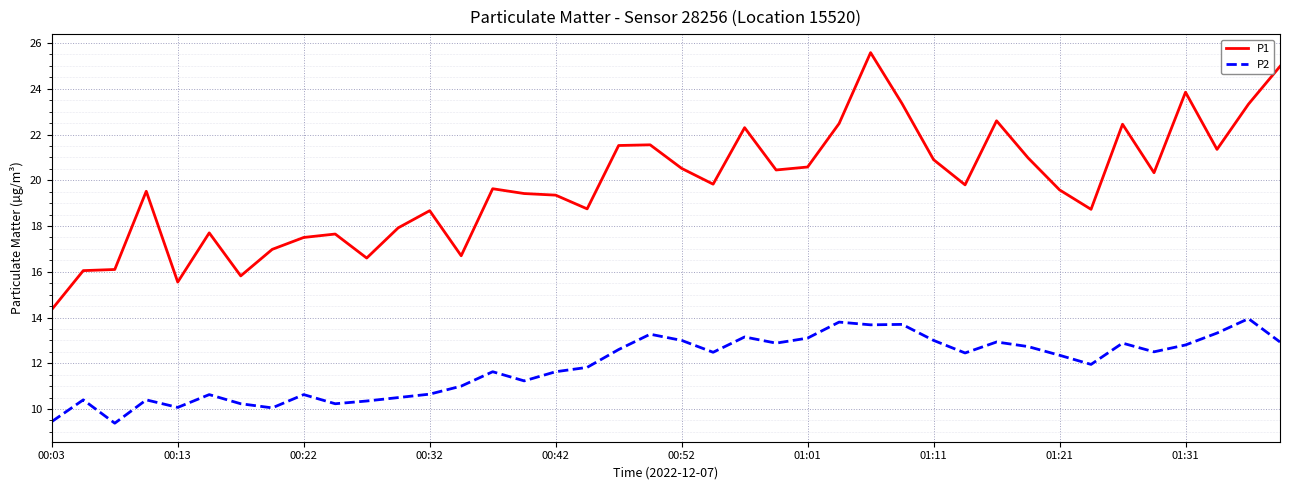

Which series has the largest total across all categories?

P1